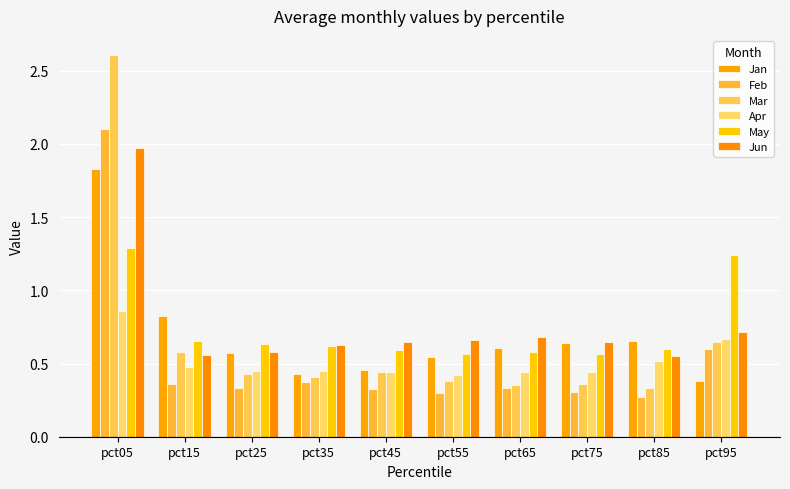

True or false: Feb has a value of 0.7 at pct35.

False